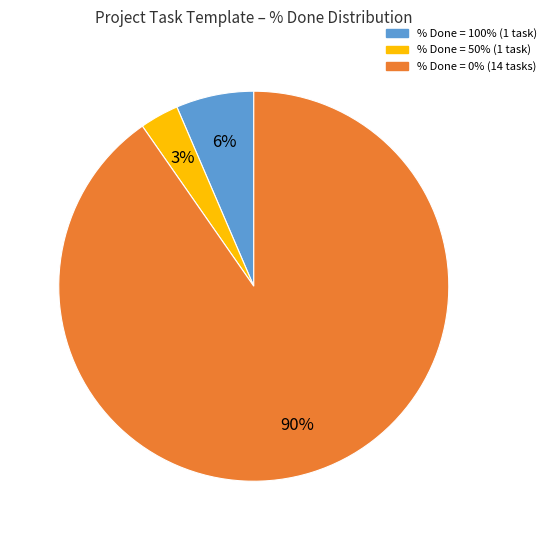

Does any single category account for the majority?

Yes